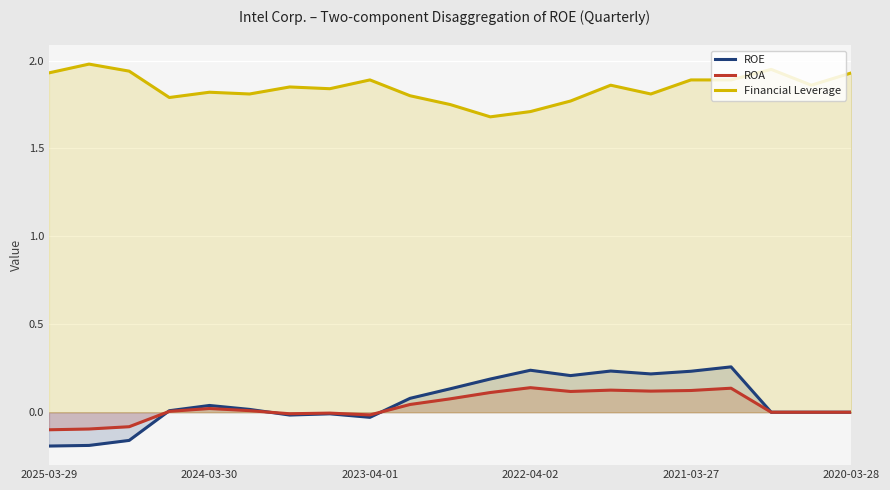

What are all the series names shown in the legend?

ROE, ROA, Financial Leverage